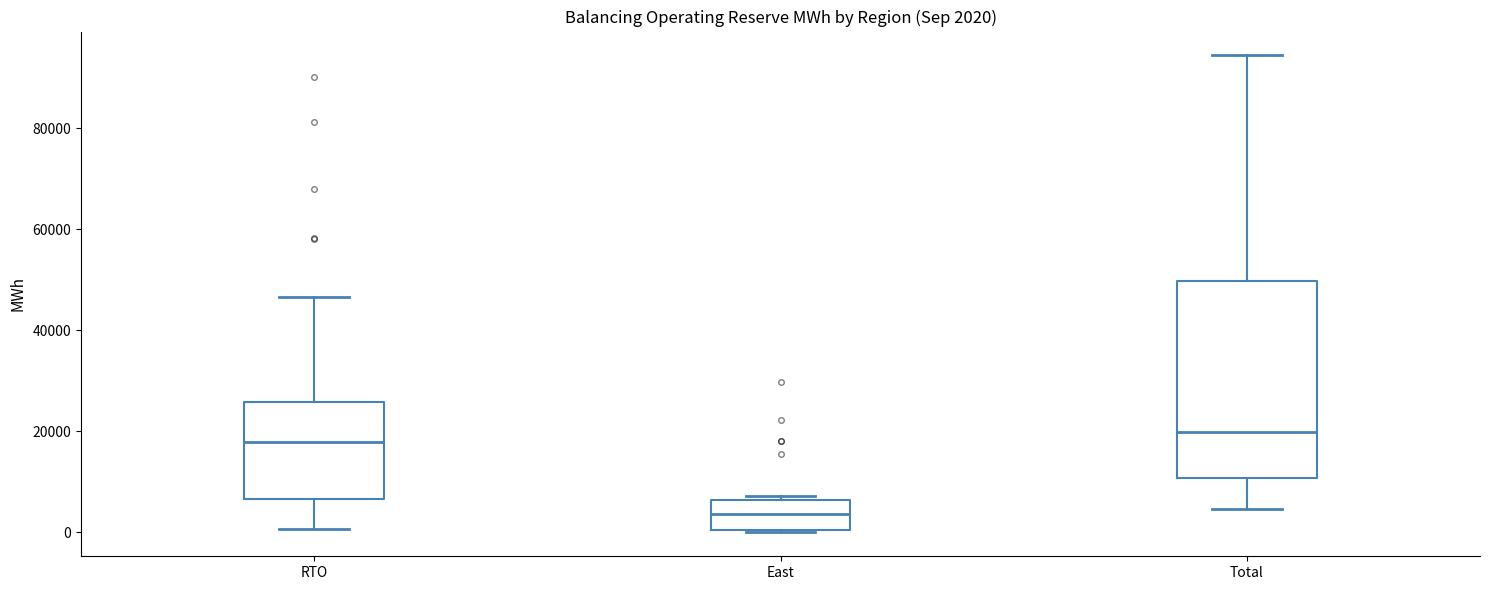

Which box is the tallest, from its lower edge to its upper edge?

Total